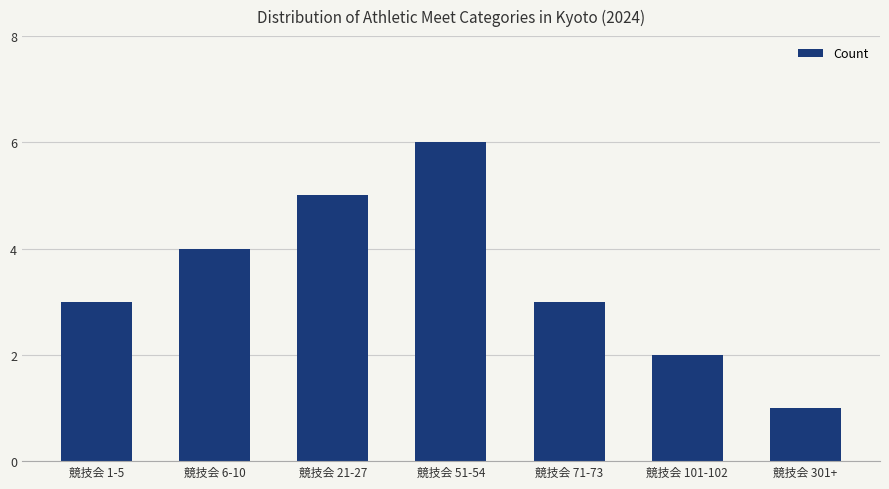

What is the change in value from 競技会 21-27 to 競技会 51-54?

+1